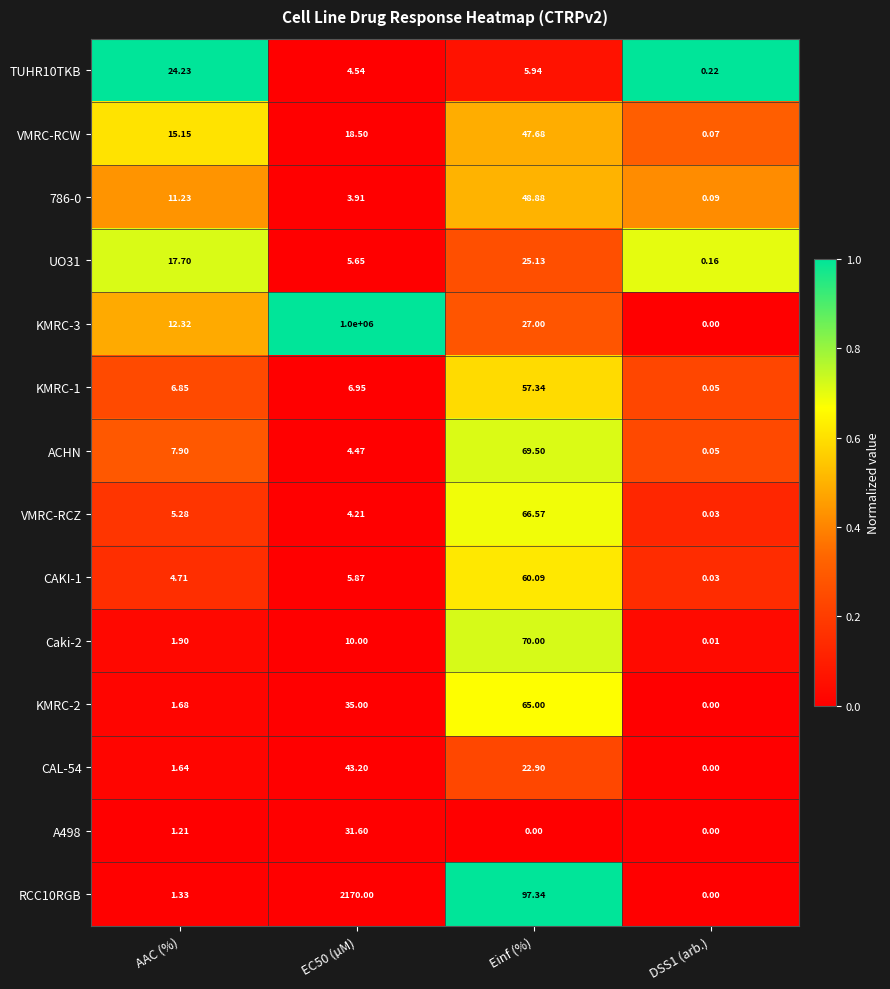

At which category is the sum across all series the highest?

EC50 (µM)